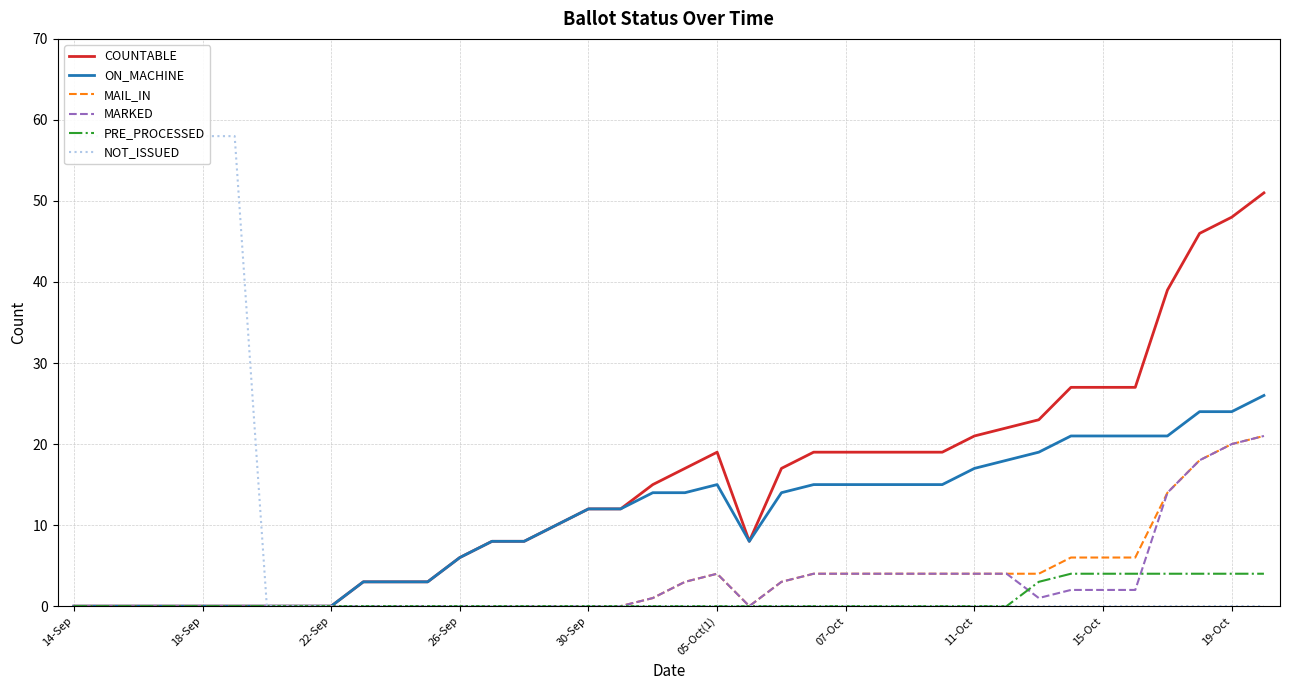

Where is the first local minimum for ON_MACHINE?

21